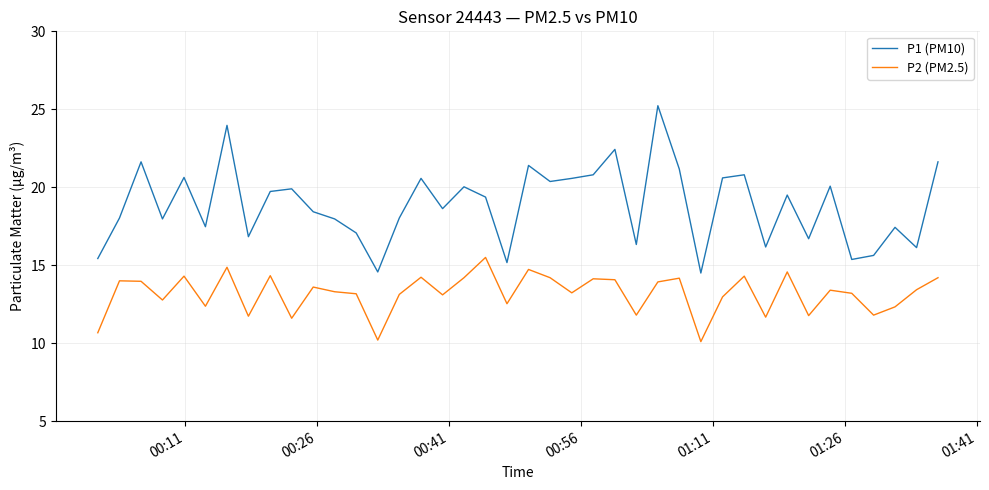

List the series in order of their overall mean, highest first.

P1 (PM10), P2 (PM2.5)